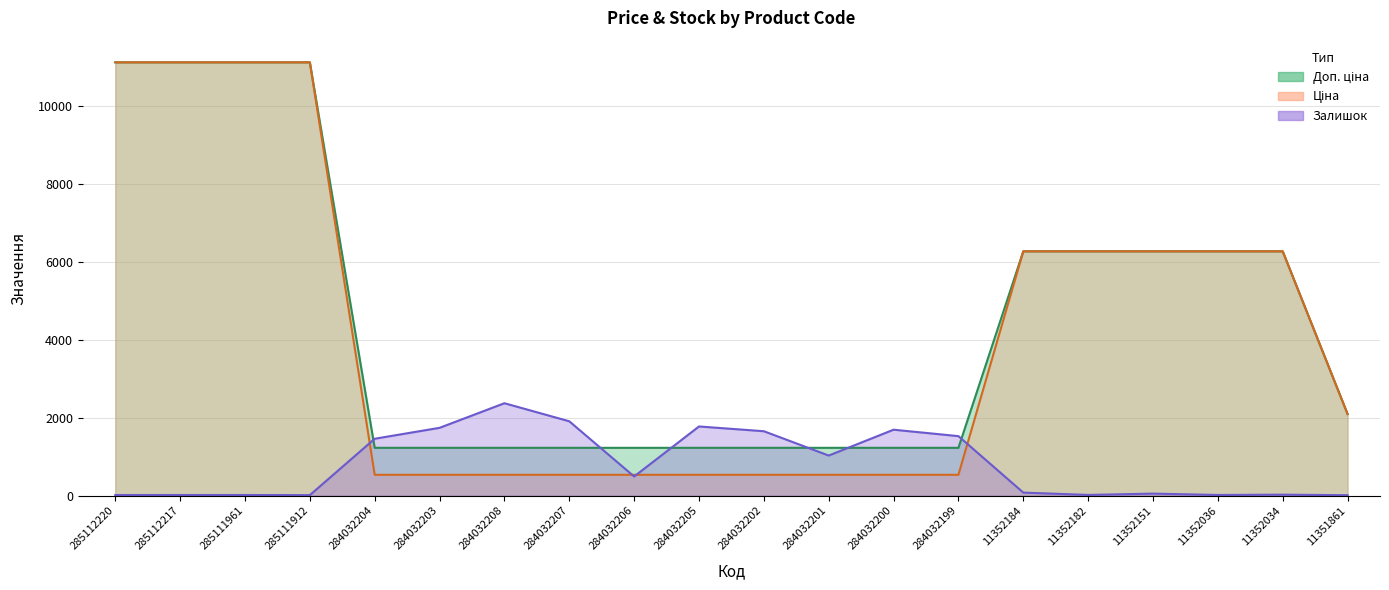

What is the value of the Залишок point at the 10th from the left?

1775.0